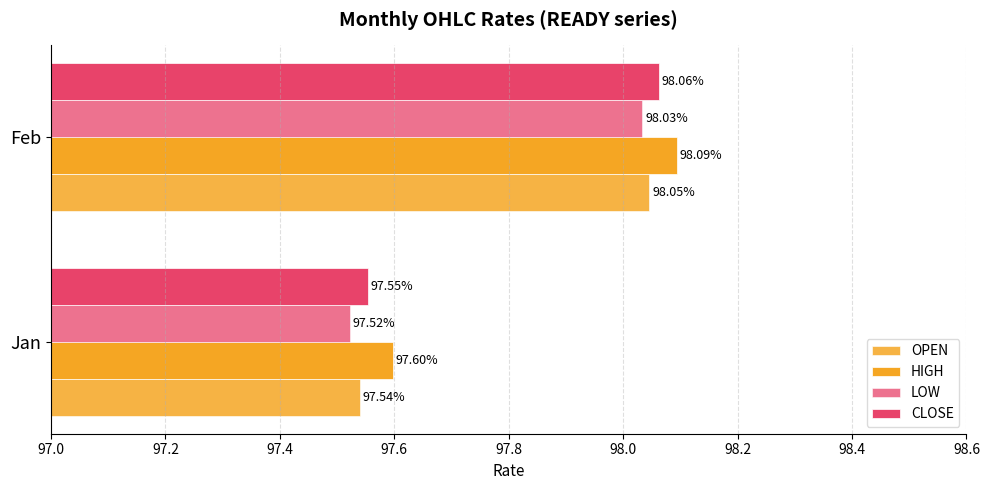

How many values in the HIGH series exceed 98?

1